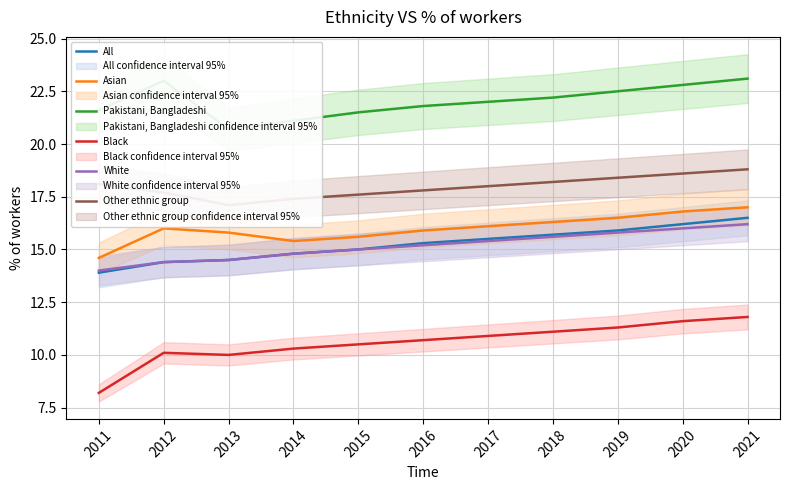

List the labels in order of All value, smallest first.

2011, 2012, 2013, 2014, 2015, 2016, 2017, 2018, 2019, 2020, 2021